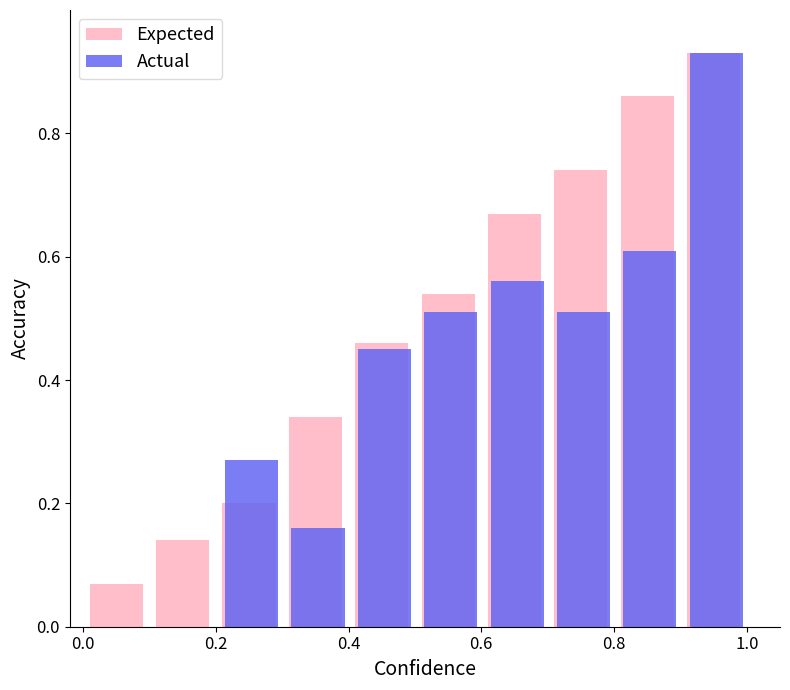

What is the sum of all Actual values?

4.0